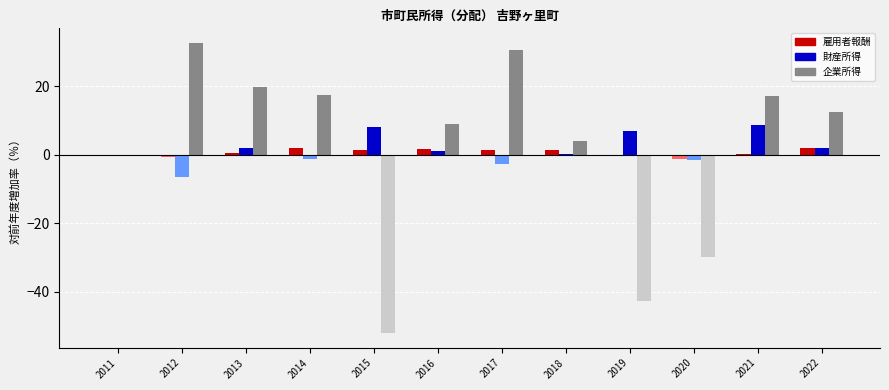

How many values in the 財産所得 series exceed 0?

7